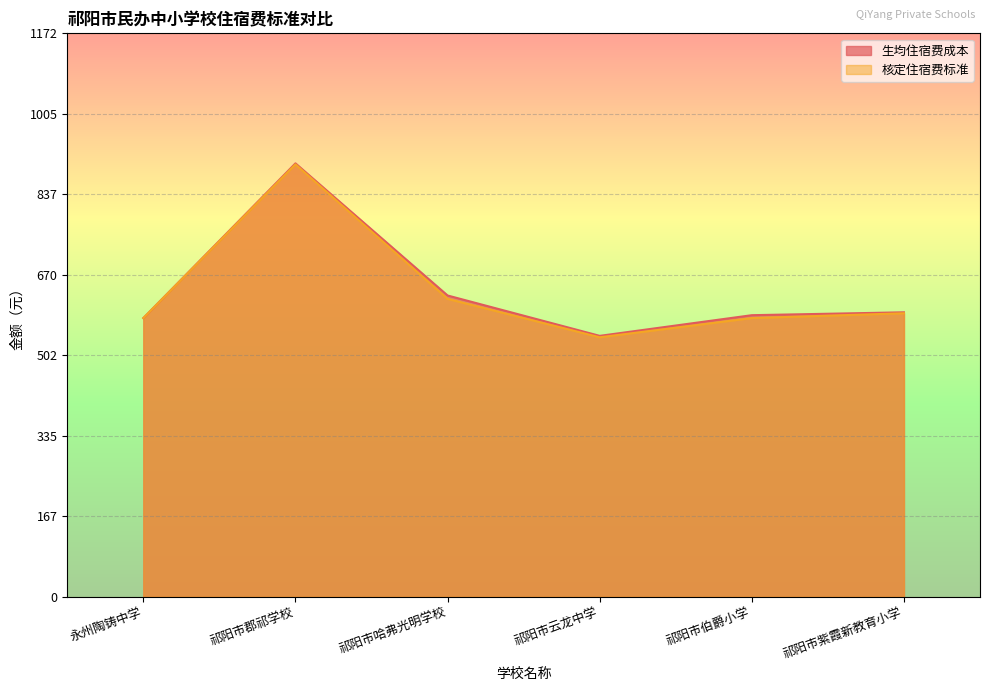

True or false: 生均住宿费成本 and 核定住宿费标准 cross at least once.

False